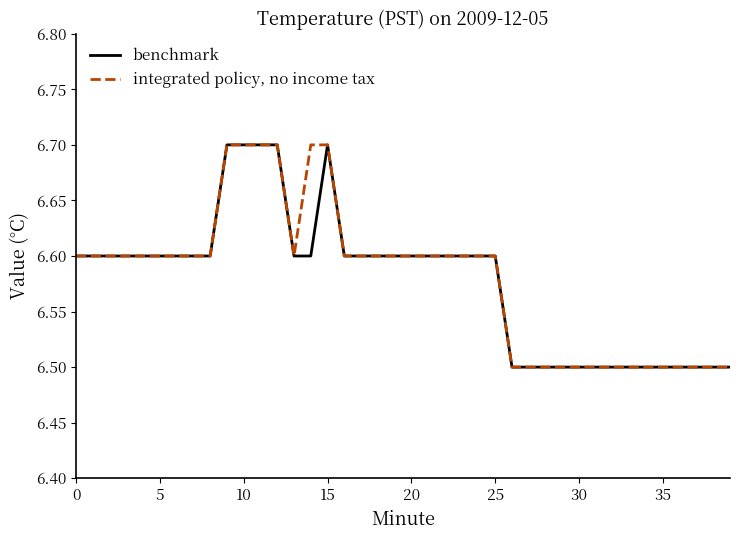

List the series in order of their overall mean, lowest first.

benchmark, integrated policy, no income tax